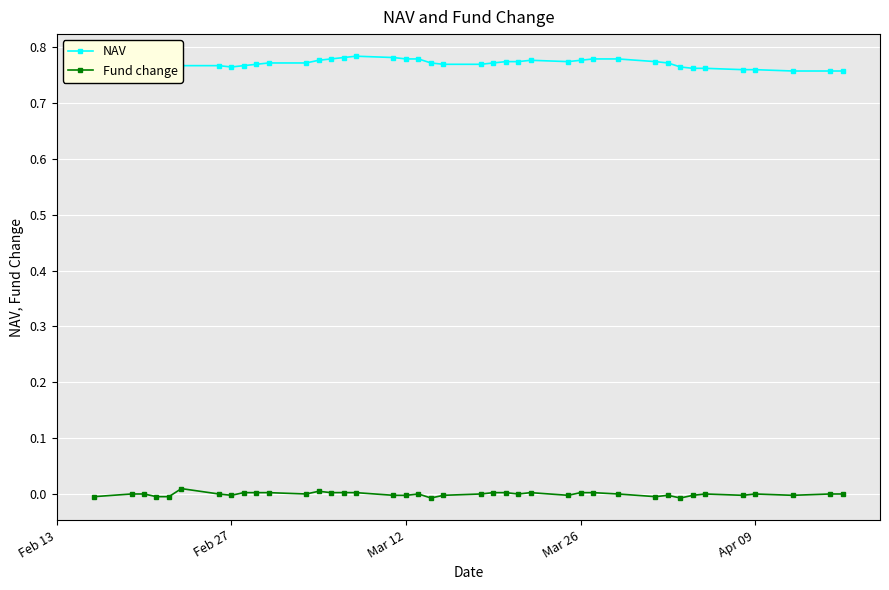

True or false: NAV and Fund change intersect in this chart.

False